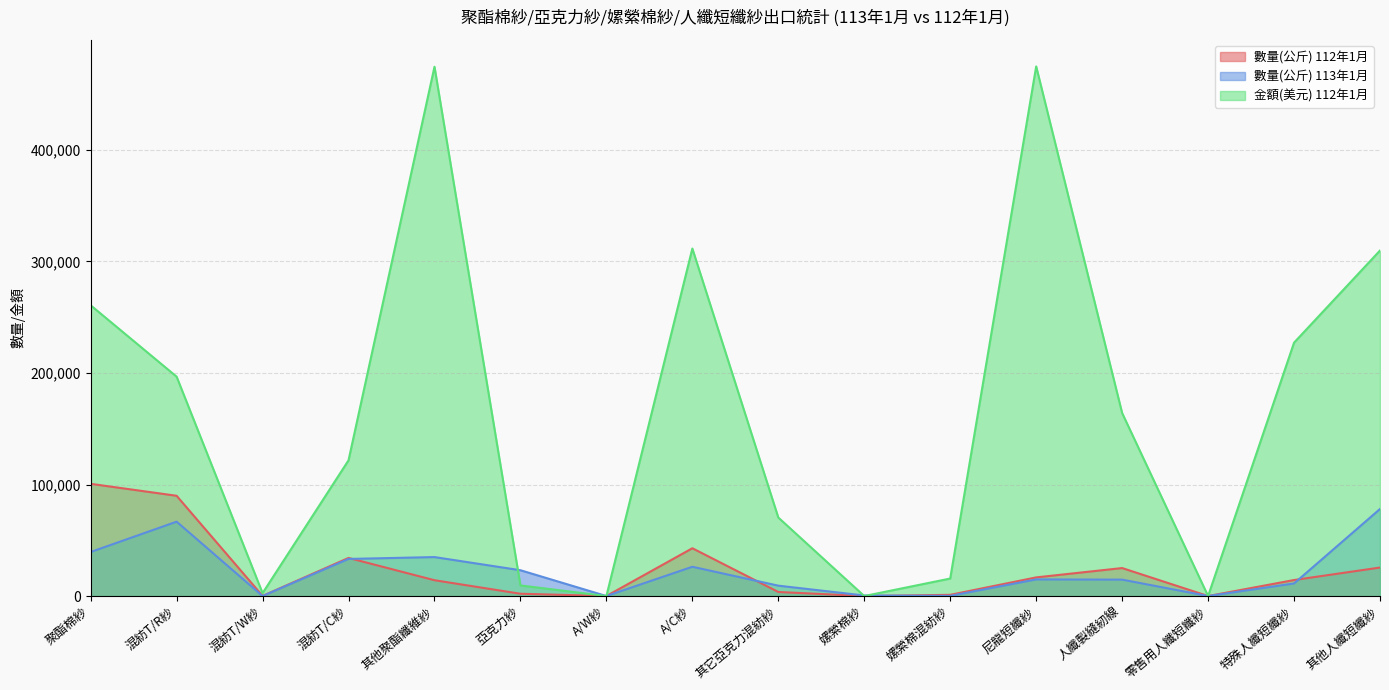

Is the value of 數量(公斤) 113年1月 at 亞克力紗 greater than the value of 金額(美元) 112年1月 at 其他人纖短纖紗?

No